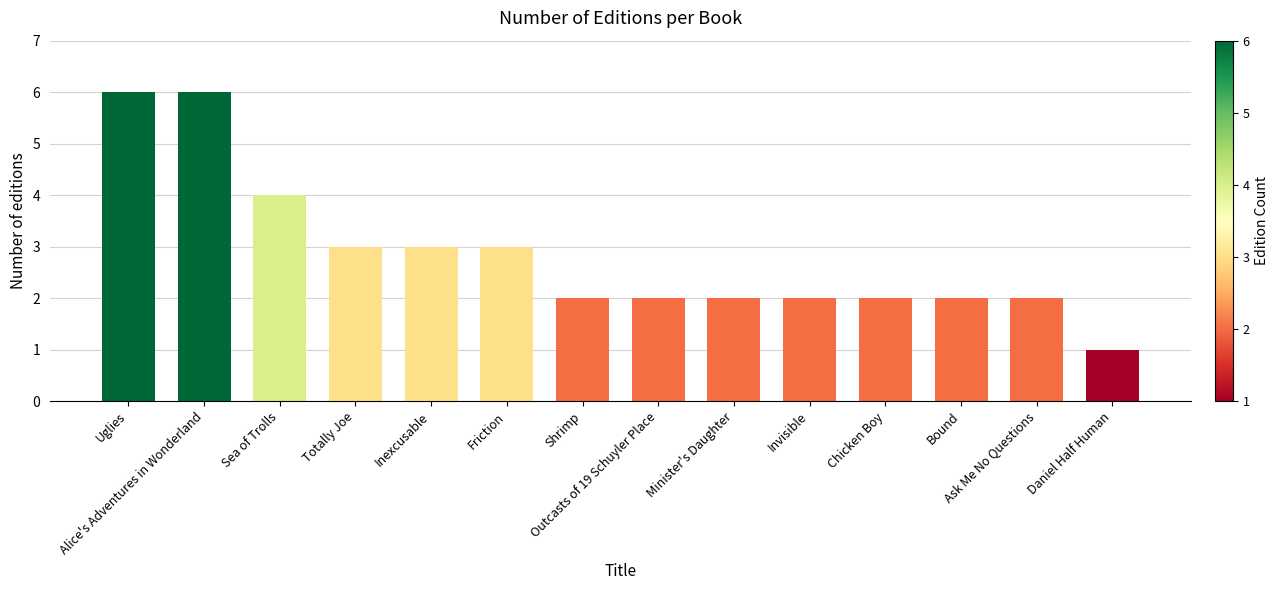

Which category has the lowest value across all series?

Daniel Half Human